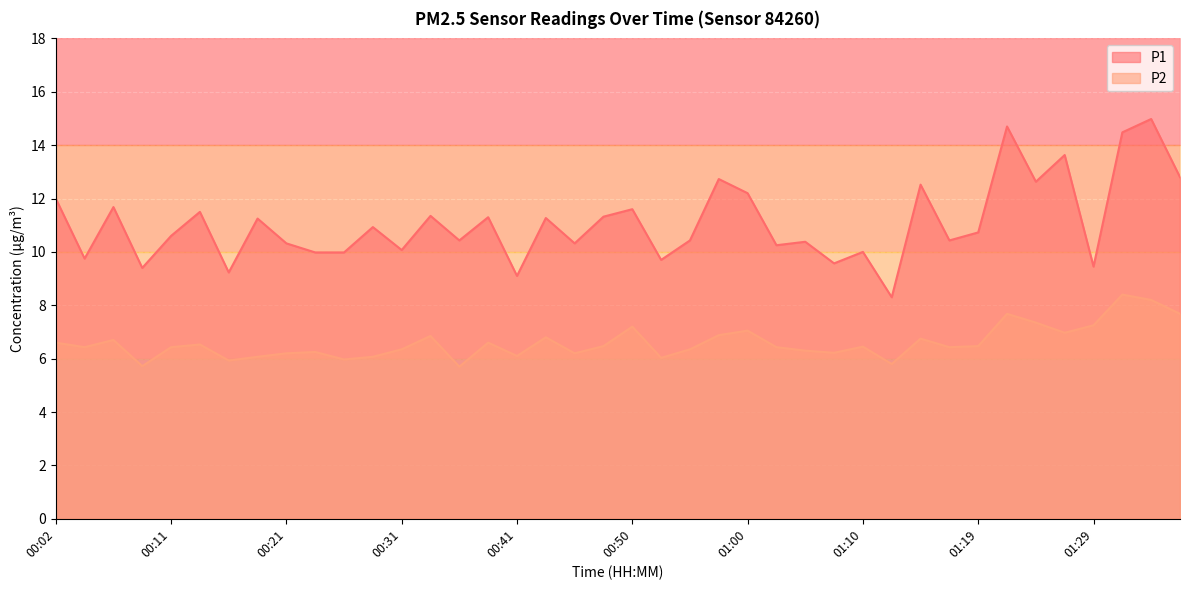

Which label corresponds to the largest value in the chart?

01:34